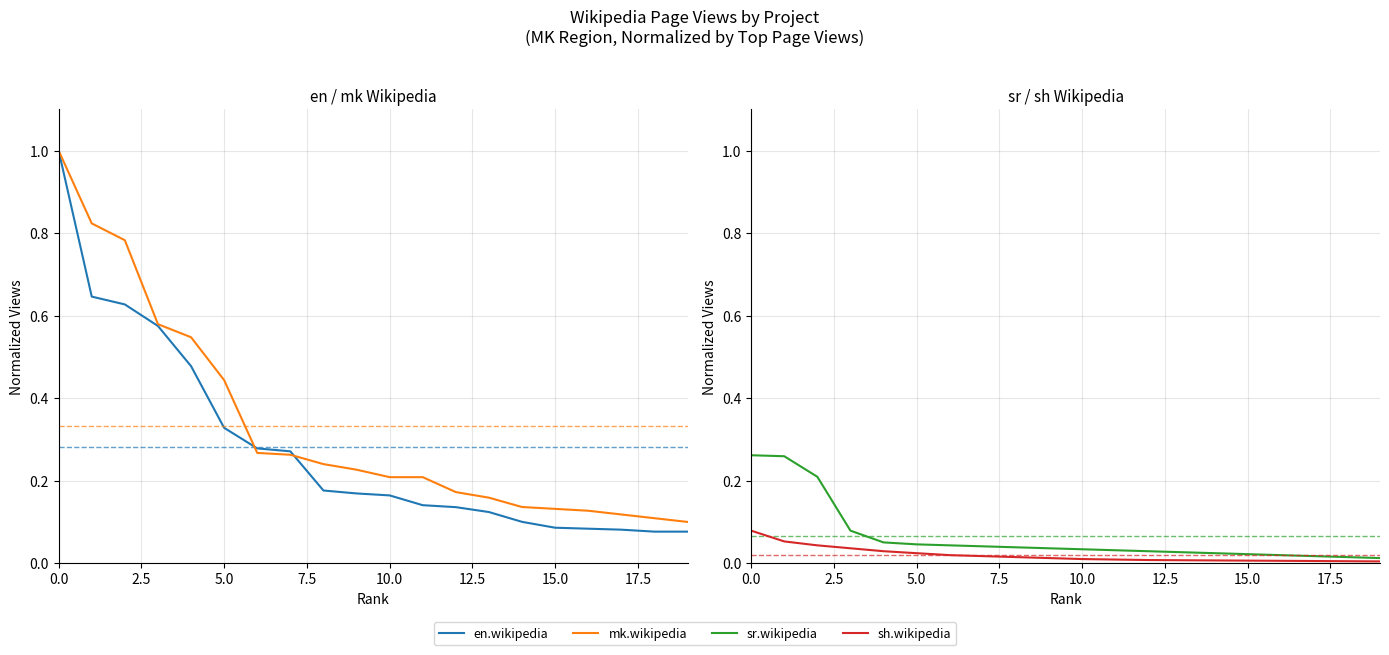

What are all the series names shown in the legend?

en.wikipedia, mk.wikipedia, sr.wikipedia, sh.wikipedia